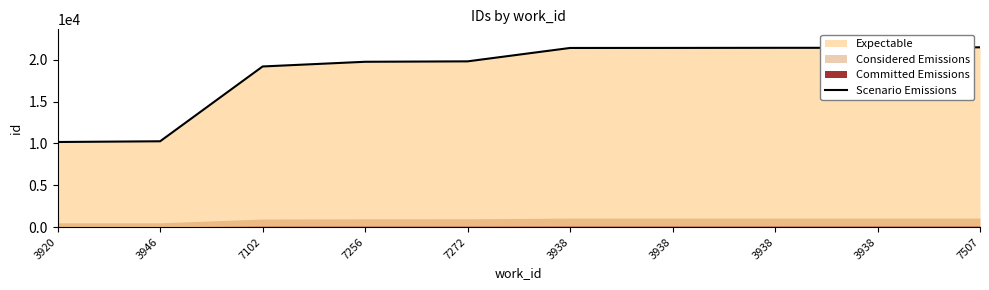

Reading right to left, transcribe all the data shown in this chart.

7507=21500	3938=21440	3938=21439	3938=21427	3938=21422	7272=19820	7256=19769	7102=19208	3946=10261	3920=10174